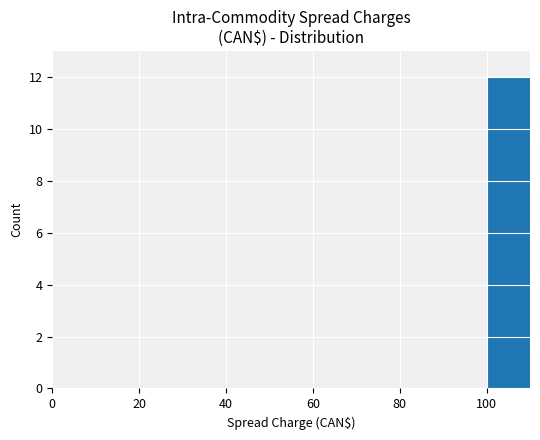

What is the greatest value displayed?

12